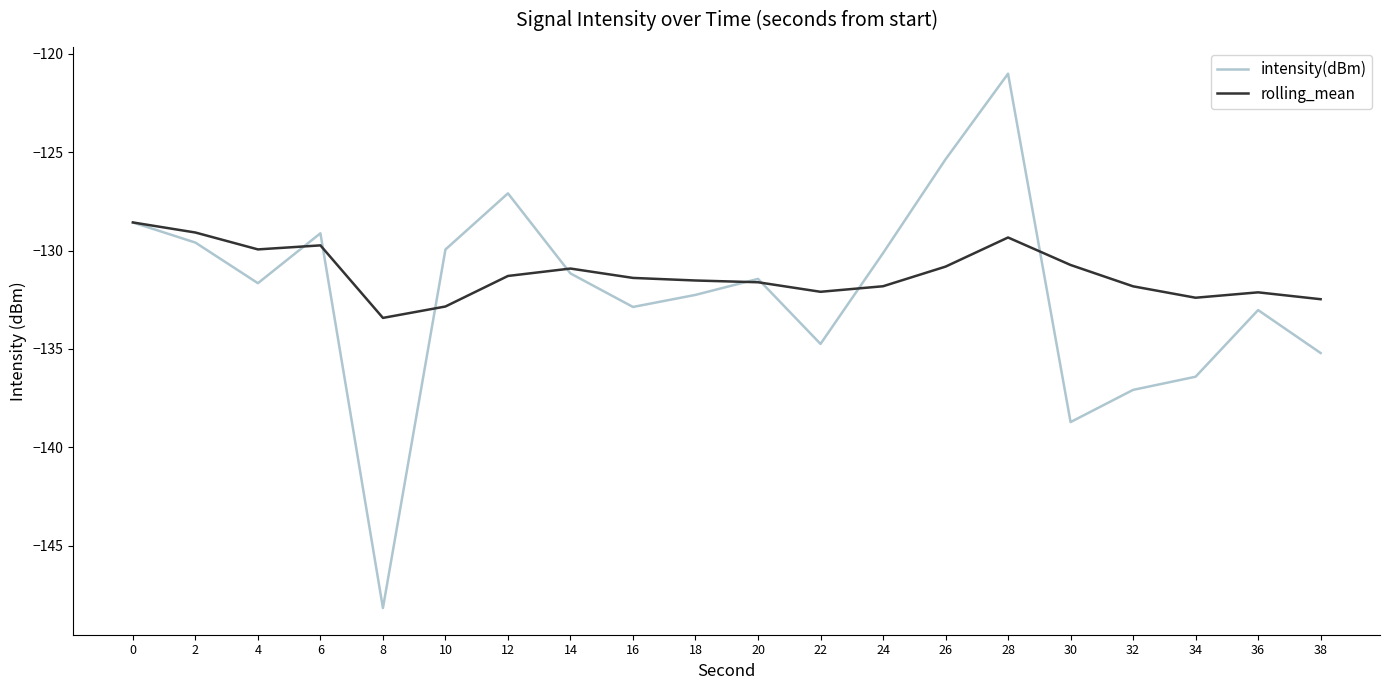

Rank the series by their maximum value, from lowest to highest.

rolling_mean, intensity(dBm)